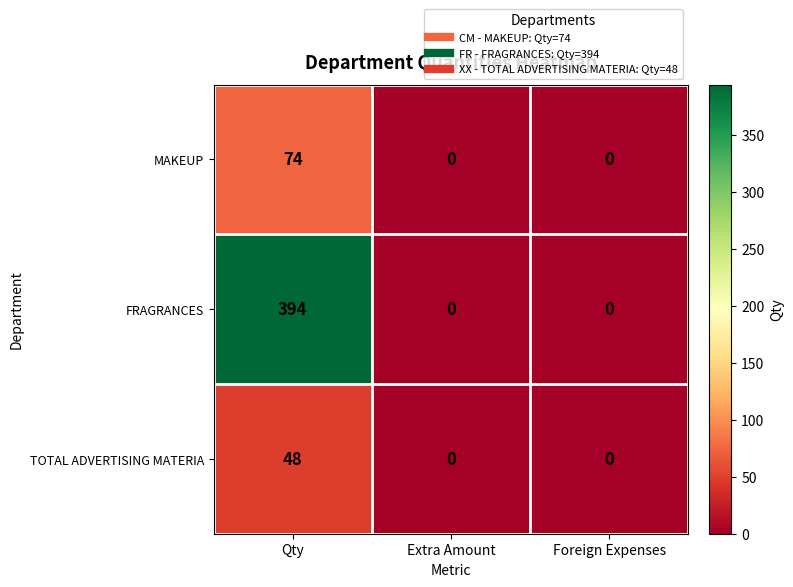

What is the highest value of the TOTAL ADVERTISING MATERIA series?

48